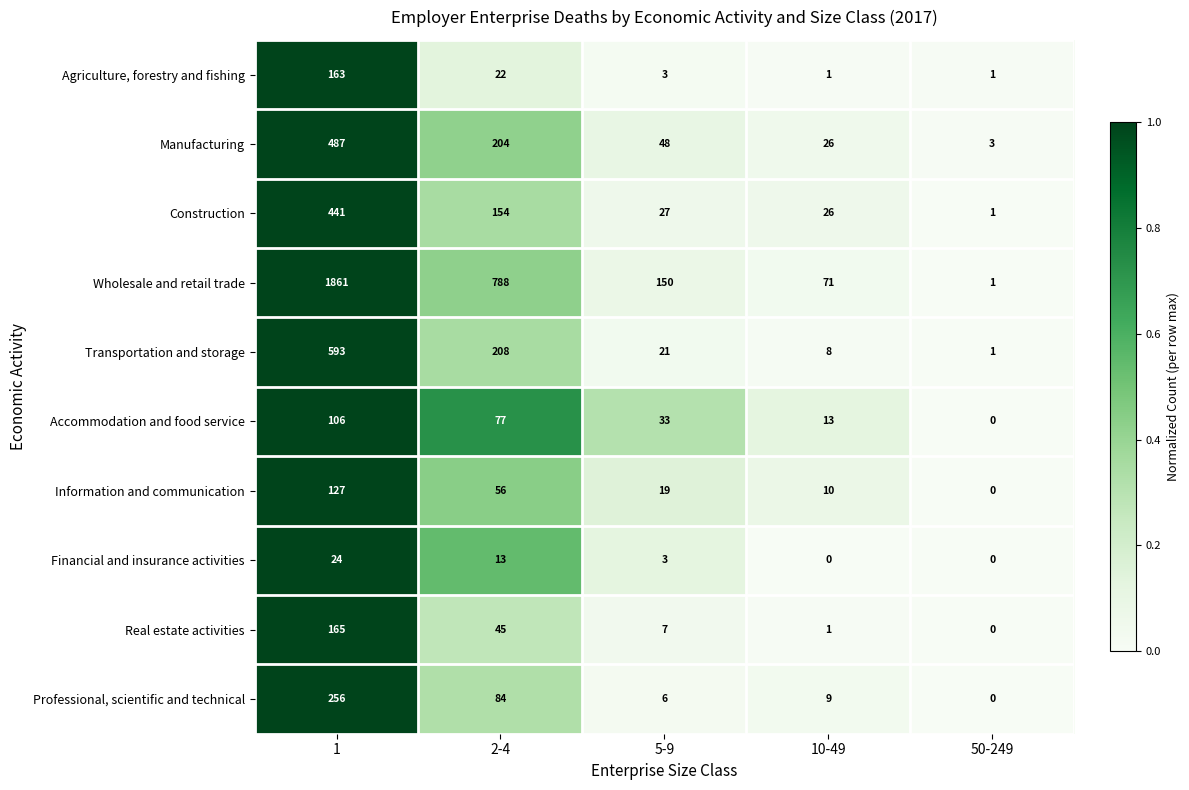

Which series has the largest range (max minus min)?

Wholesale and retail trade